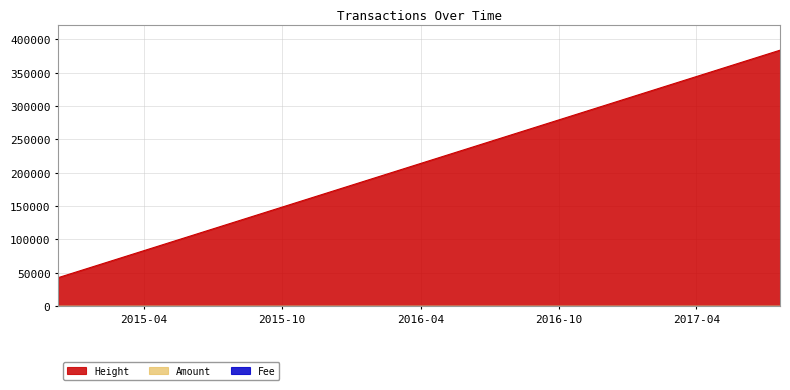

Which series has the widest spread of values?

Height